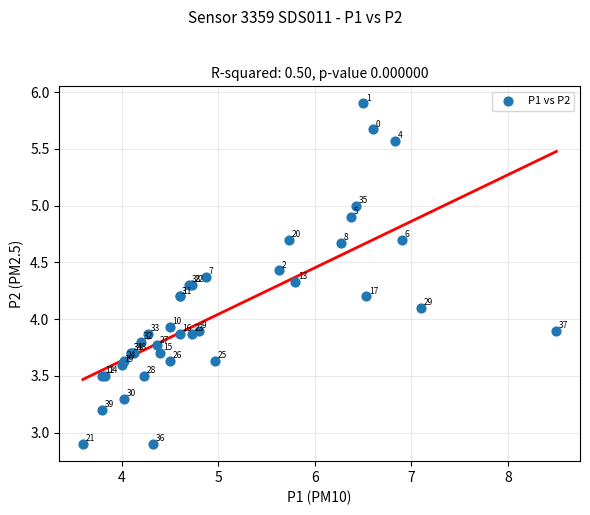

What Y value in the scatter plot is closest to 4?

3.9